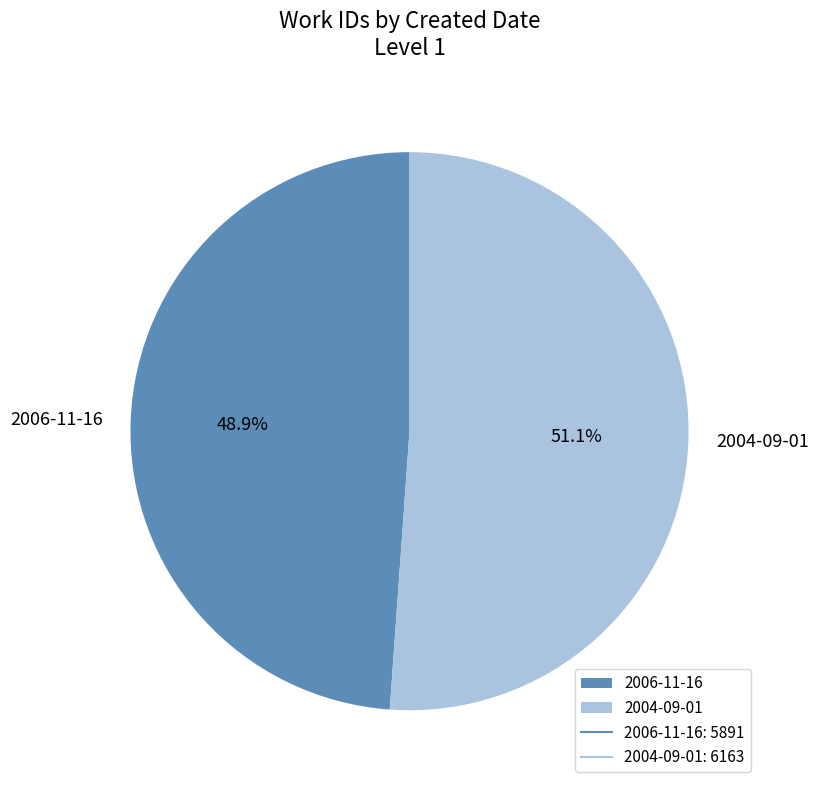

What is the largest slice in the pie chart?

2004-09-01